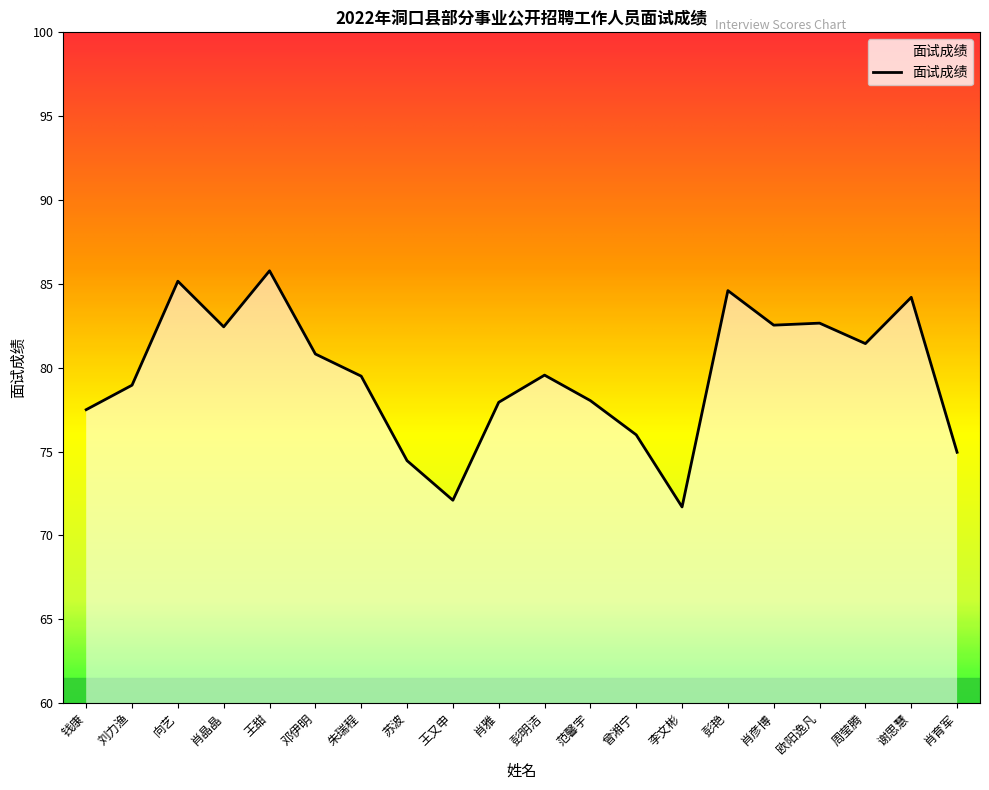

How many lines are shown in the chart?

1